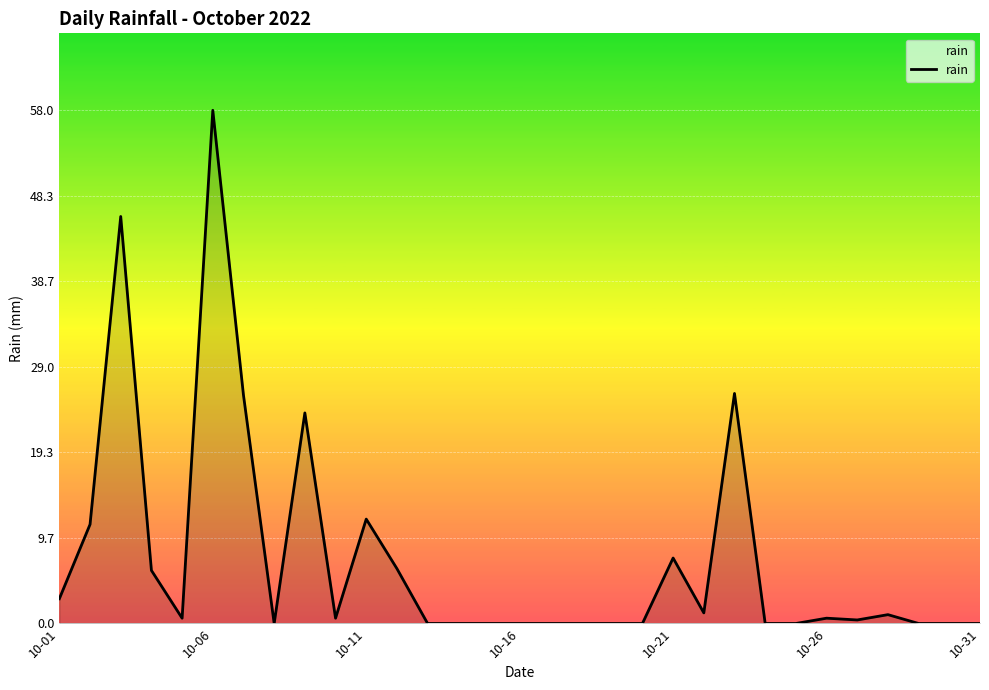

What is the greatest value displayed?

58.0